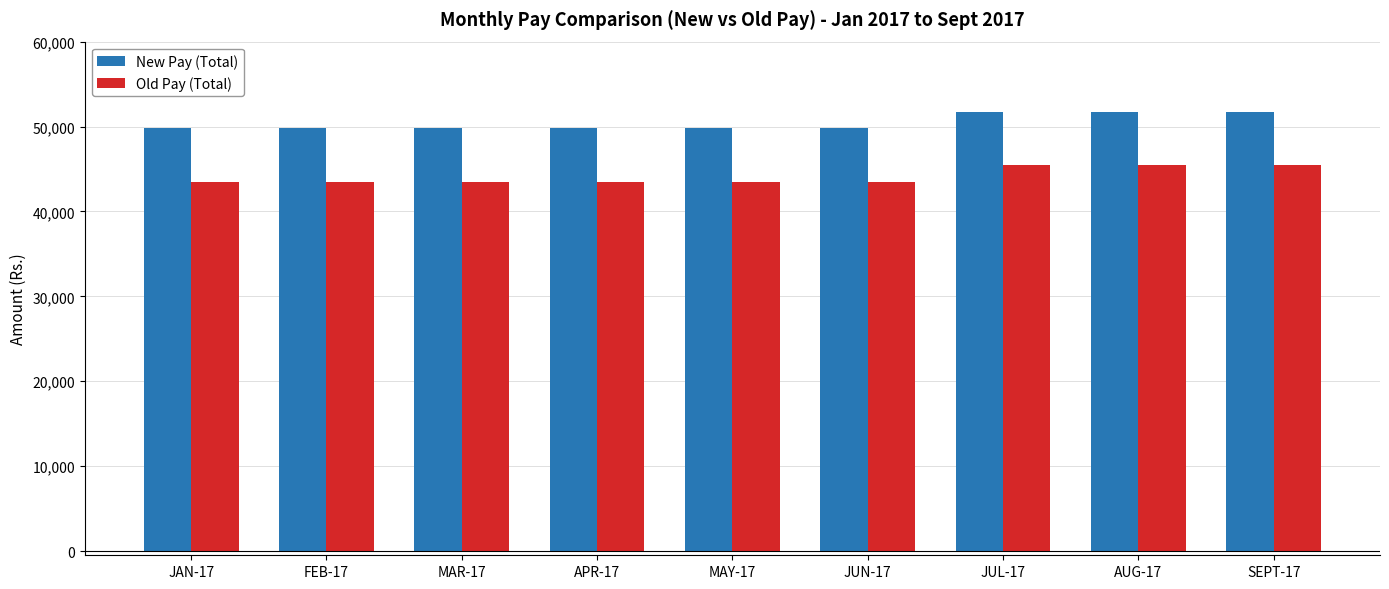

Which series changed the most between MAY-17 and JUL-17?

New Pay (Total)